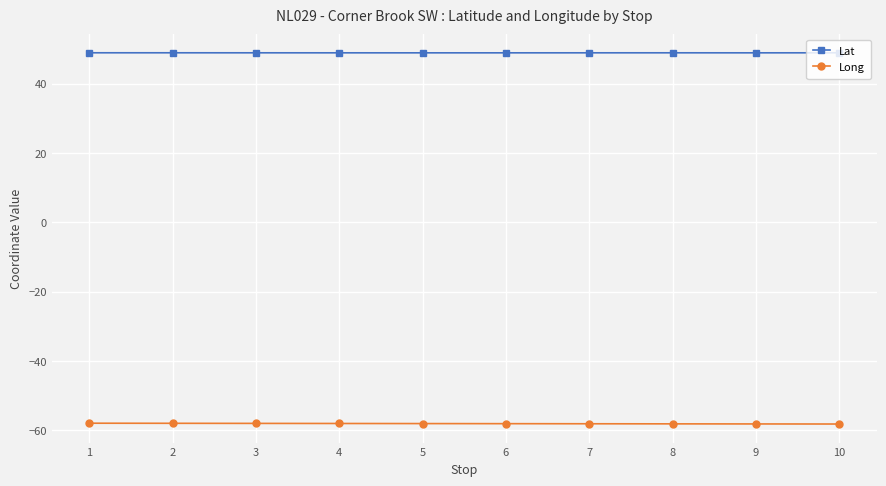

What is the difference between the highest and lowest values at 7?

107.0